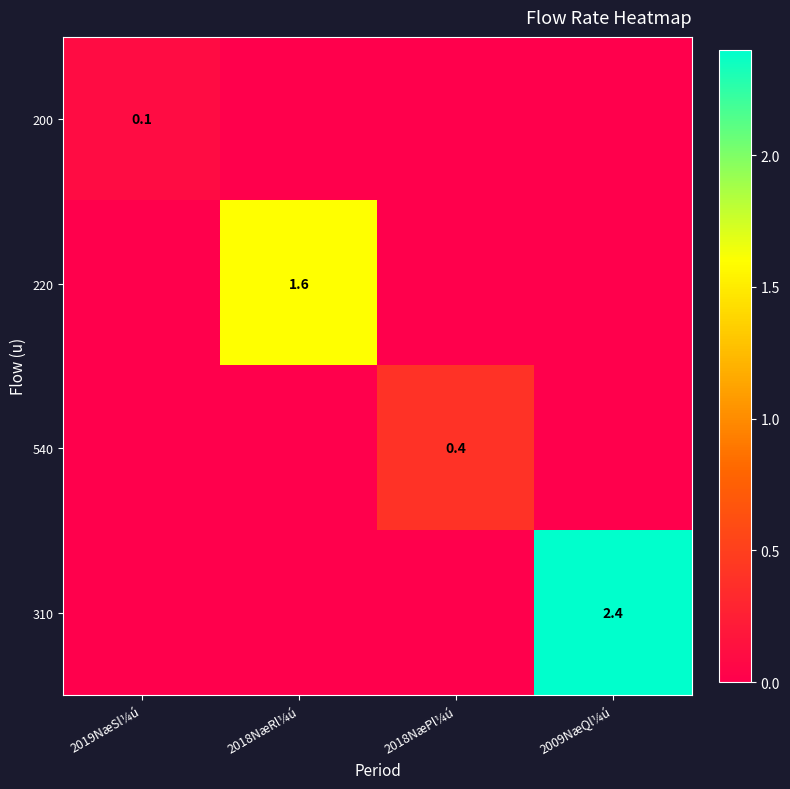

True or false: 220 has a value of 0.7 at 2018NæRl¼ú.

False